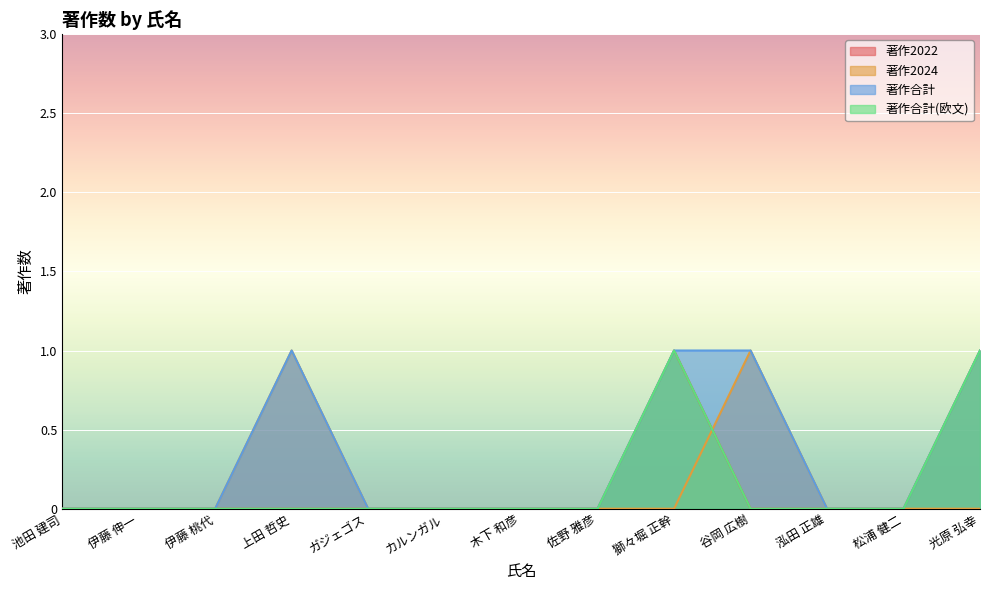

Rank the series at 佐野 雅彦 from lowest to highest value.

著作2022, 著作2024, 著作合計, 著作合計(欧文)